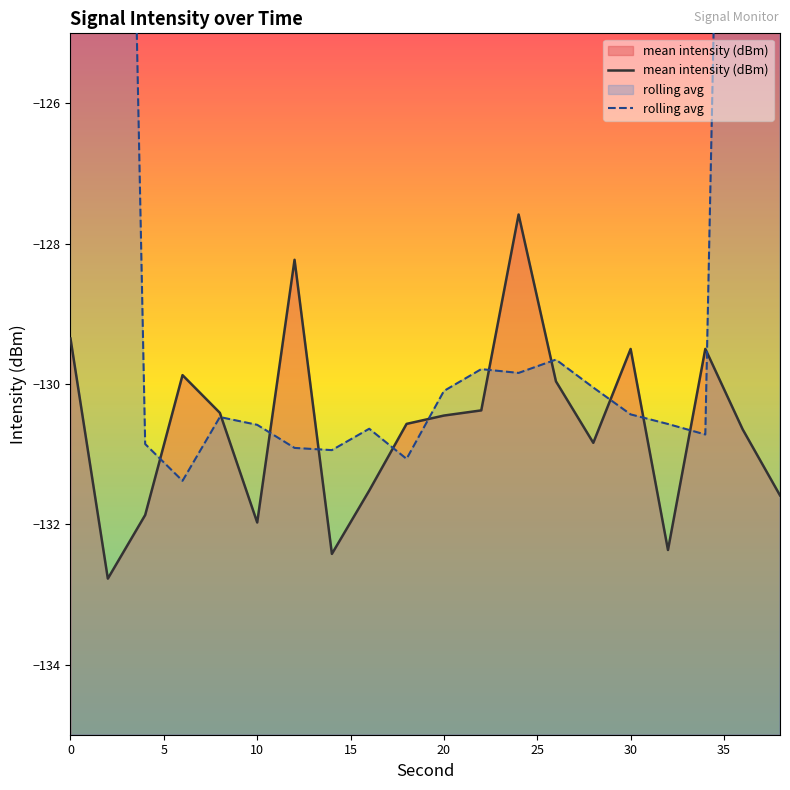

What is the value of the rolling avg point at the 17th from the left?

-130.6